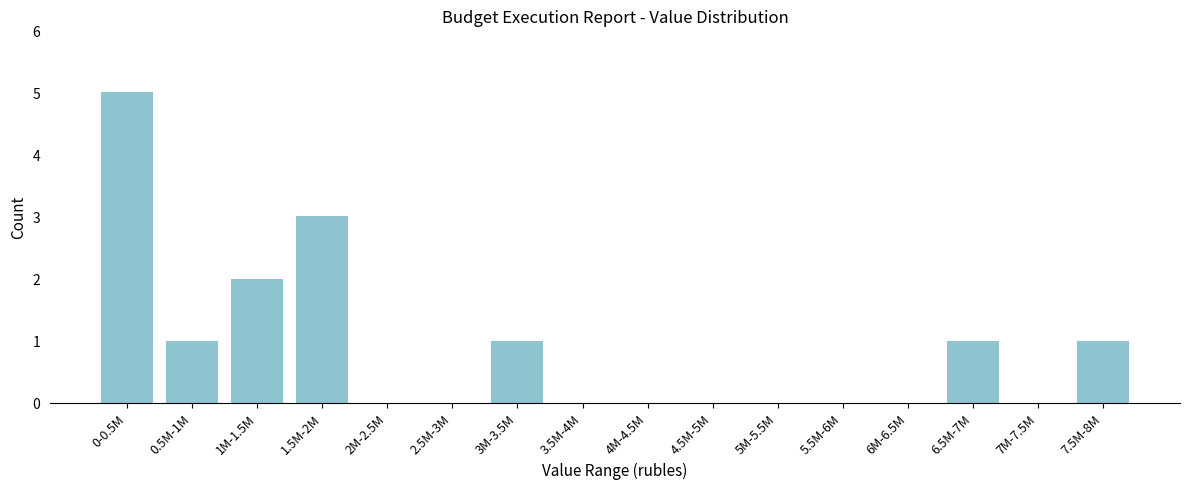

Reading right to left, extract all data points from this chart.

7.5M-8M=1	7M-7.5M=0	6.5M-7M=1	6M-6.5M=0	5.5M-6M=0	5M-5.5M=0	4.5M-5M=0	4M-4.5M=0	3.5M-4M=0	3M-3.5M=1	2.5M-3M=0	2M-2.5M=0	1.5M-2M=3	1M-1.5M=2	0.5M-1M=1	0-0.5M=5